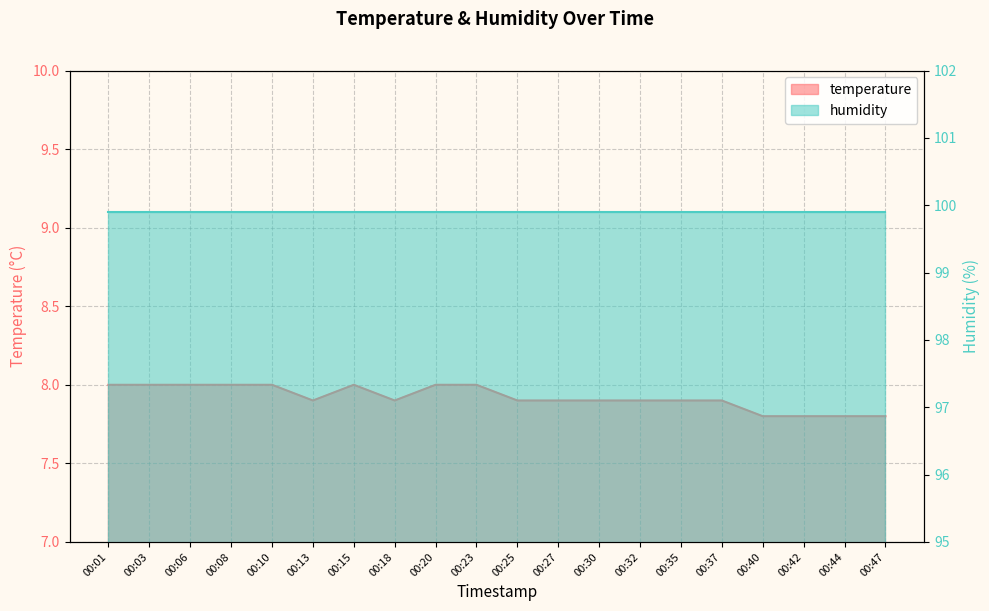

What is the difference between the maximum and second lowest values?

0.2